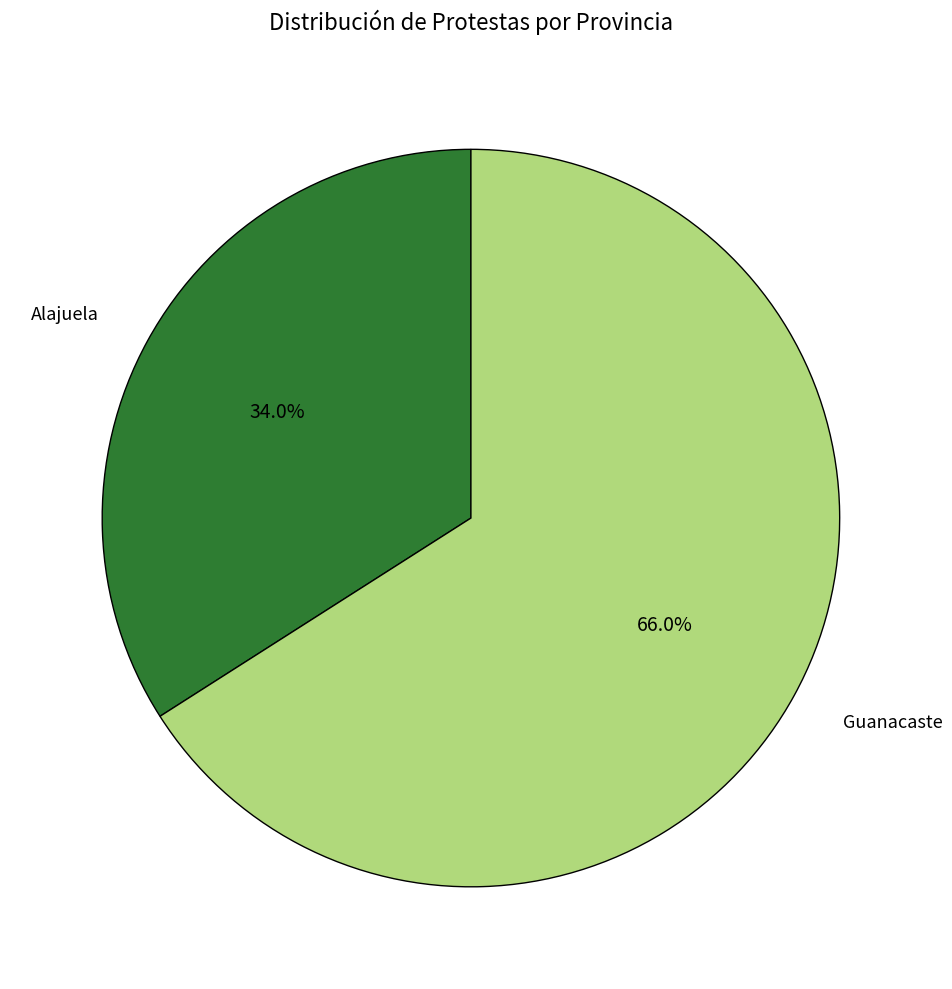

Count the number of slices in the pie.

2